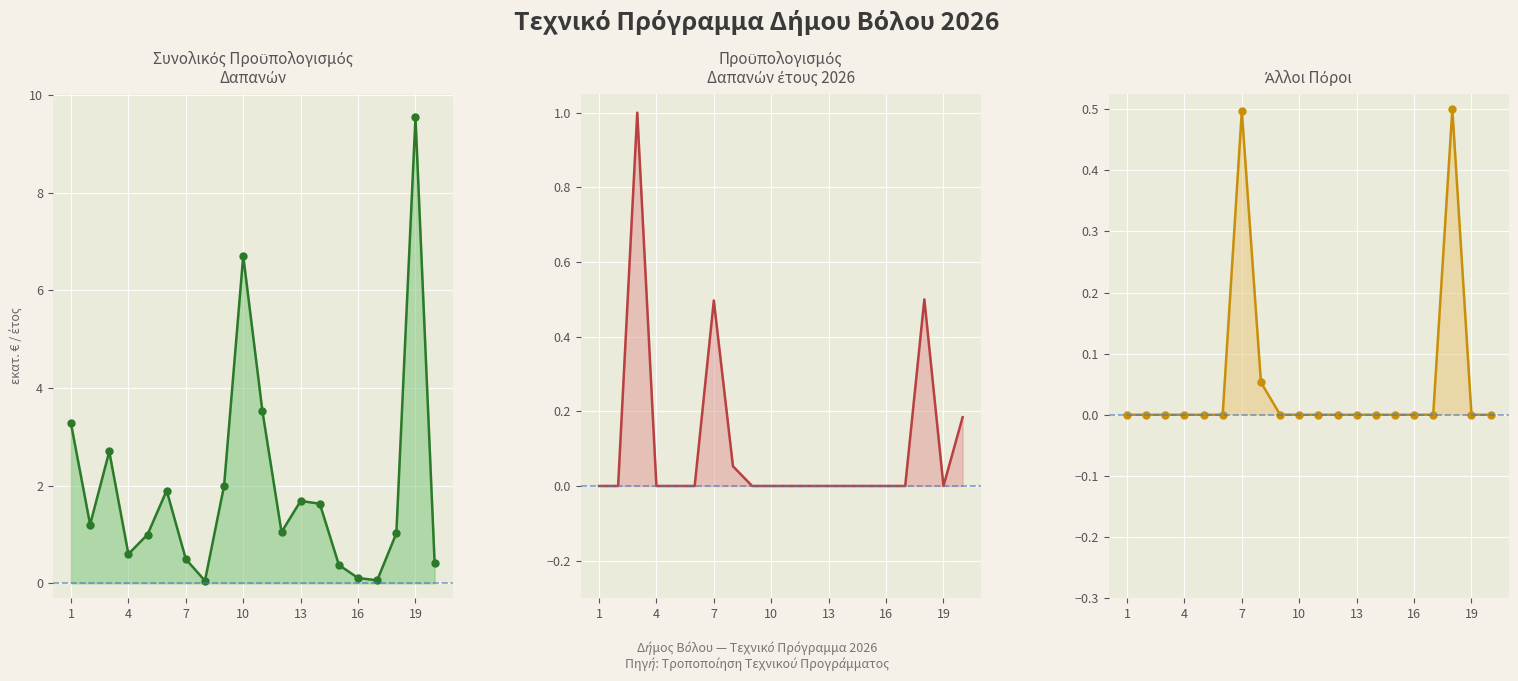

What is the average value of the Προϋπολογισμός Δαπανών έτους 2026 series?

0.1